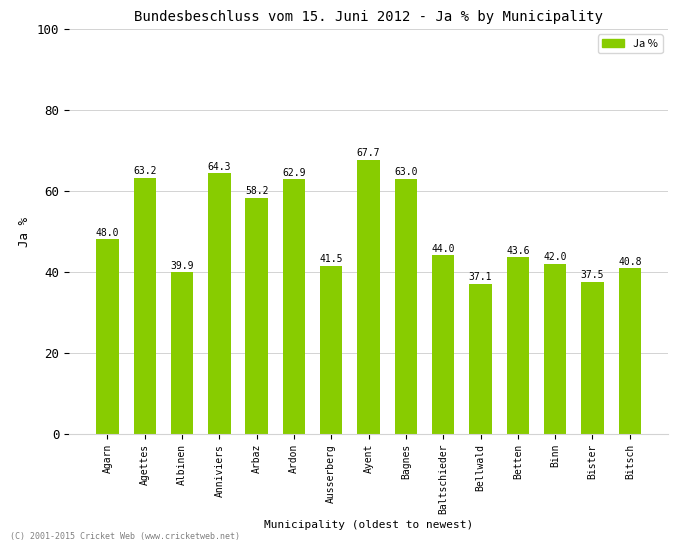

Is it true that the value at Albinen is 39.9?

True